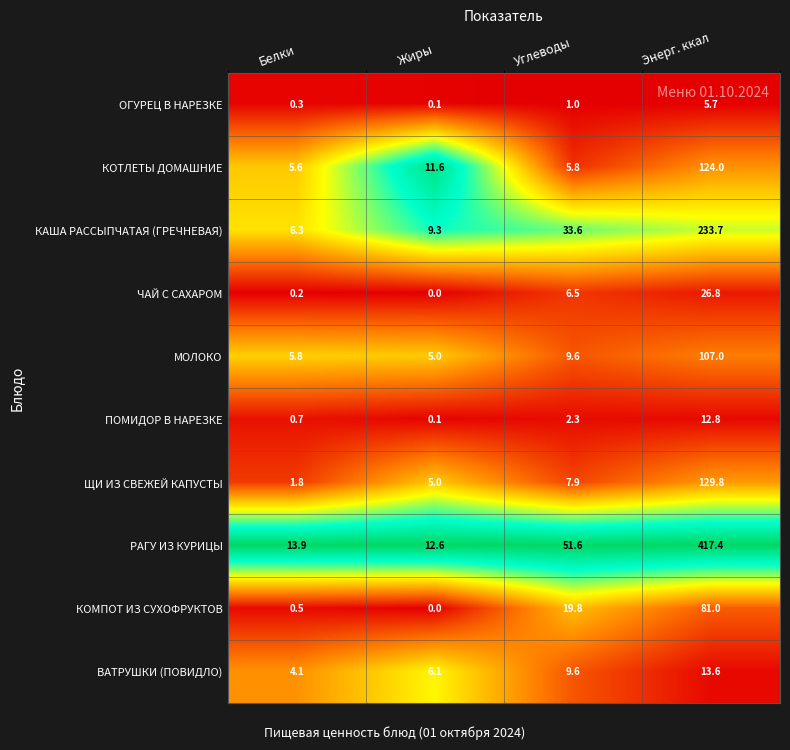

Rank the categories by КОТЛЕТЫ ДОМАШНИЕ value from highest to lowest.

Энерг. ккал, Жиры, Углеводы, Белки